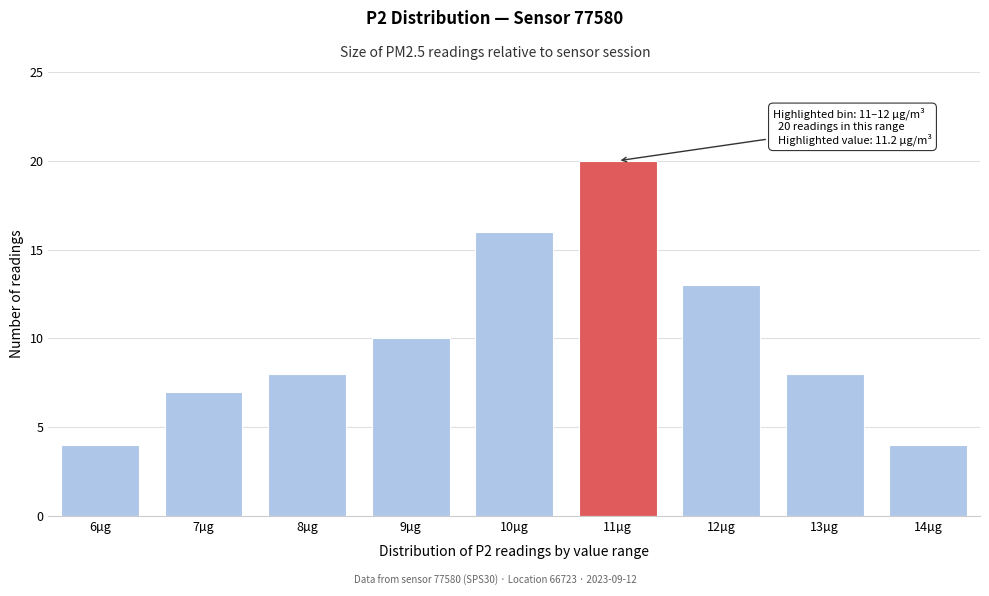

Reading left to right, list all the values displayed in this chart.

4	7	8	10	16	20	13	8	4